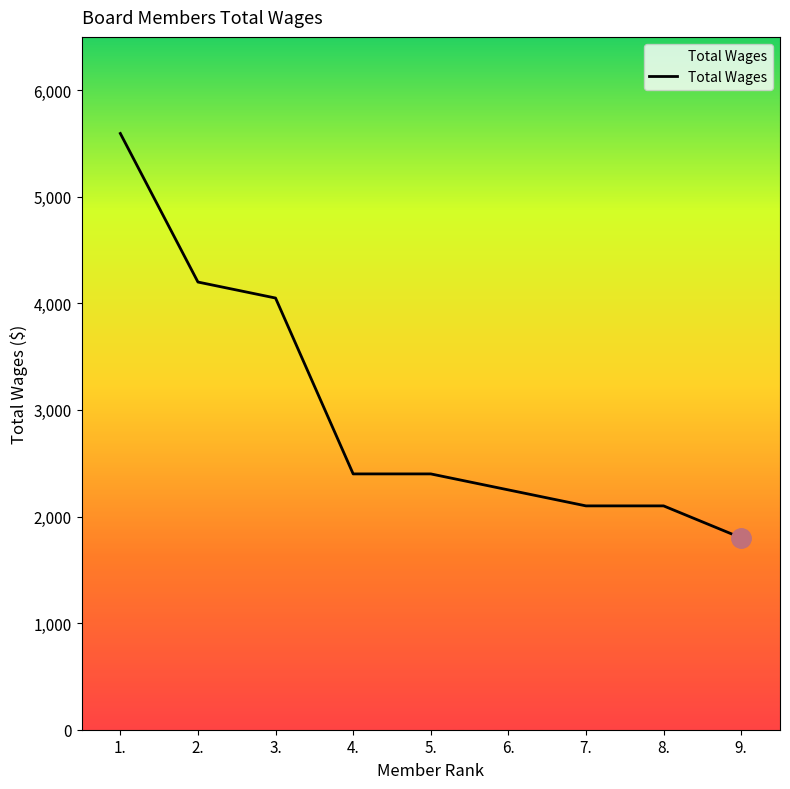

Reading left to right, transcribe all the data shown in this chart.

5594	4200	4050	2400	2400	2250	2100	2100	1800